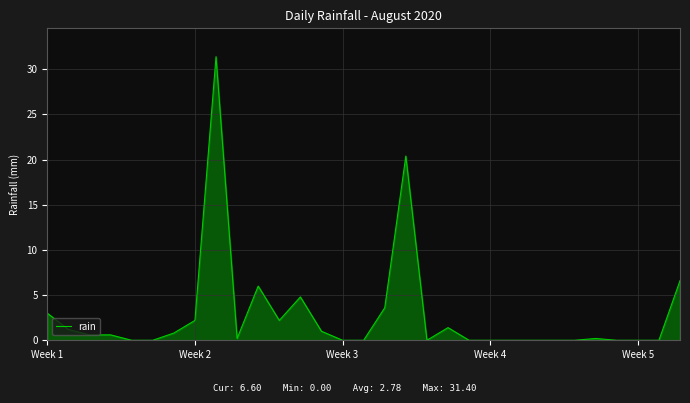

What is the difference between the maximum and minimum values?

31.4